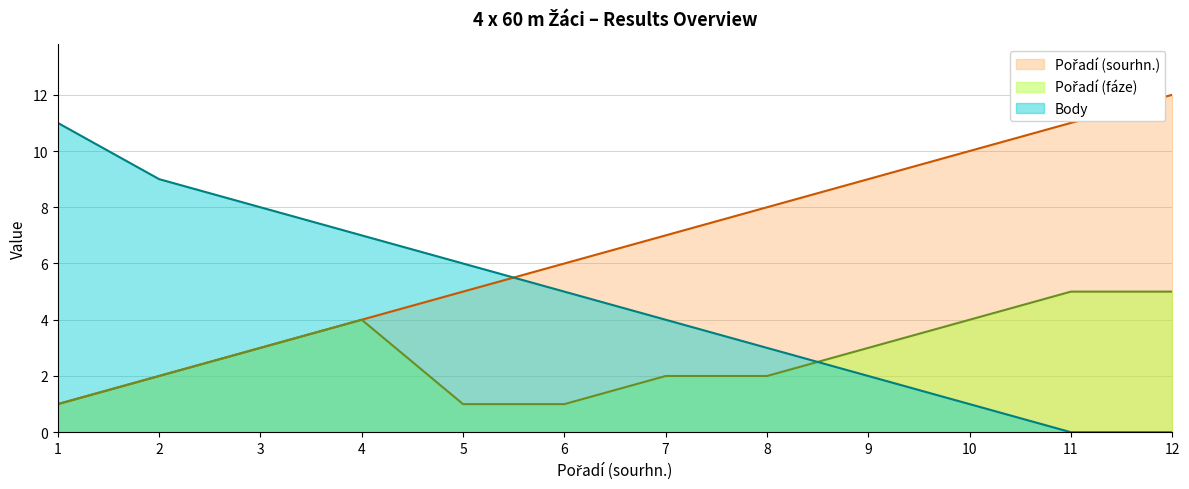

Does the chart have visible grid lines?

Yes